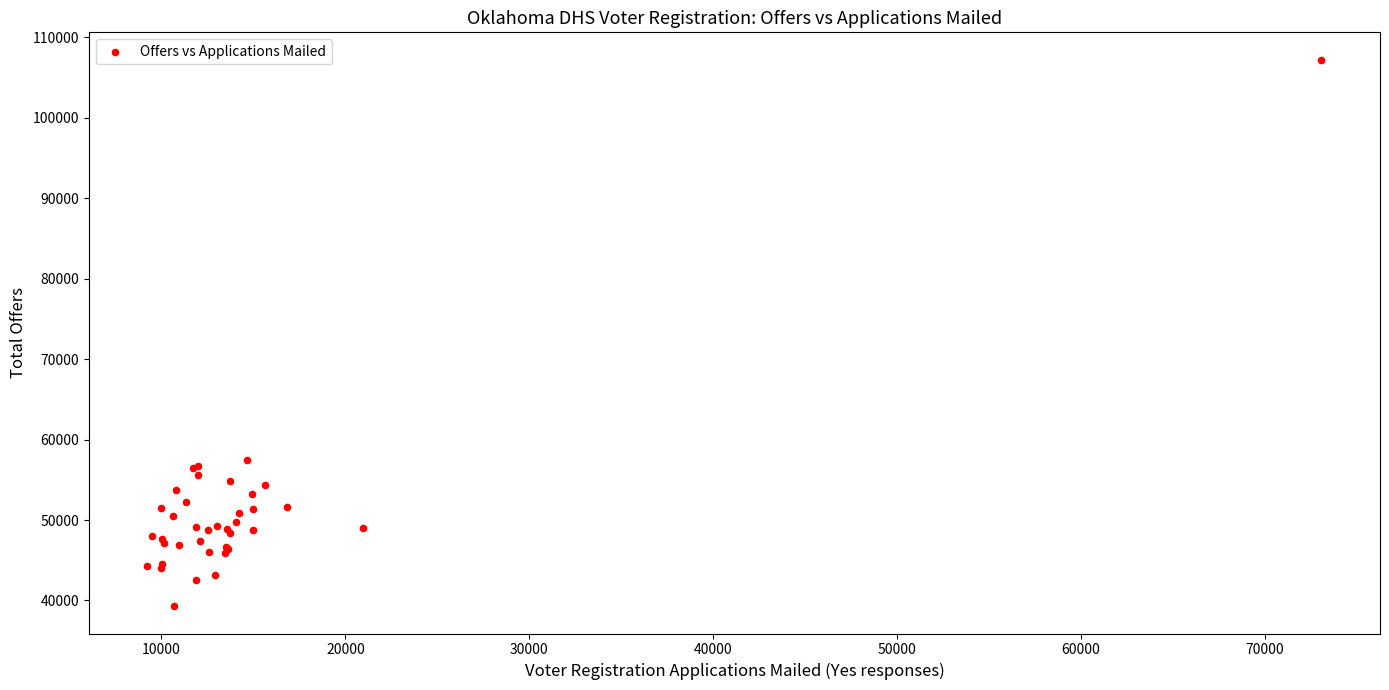

What Y value in the scatter plot is closest to 73262?

57489